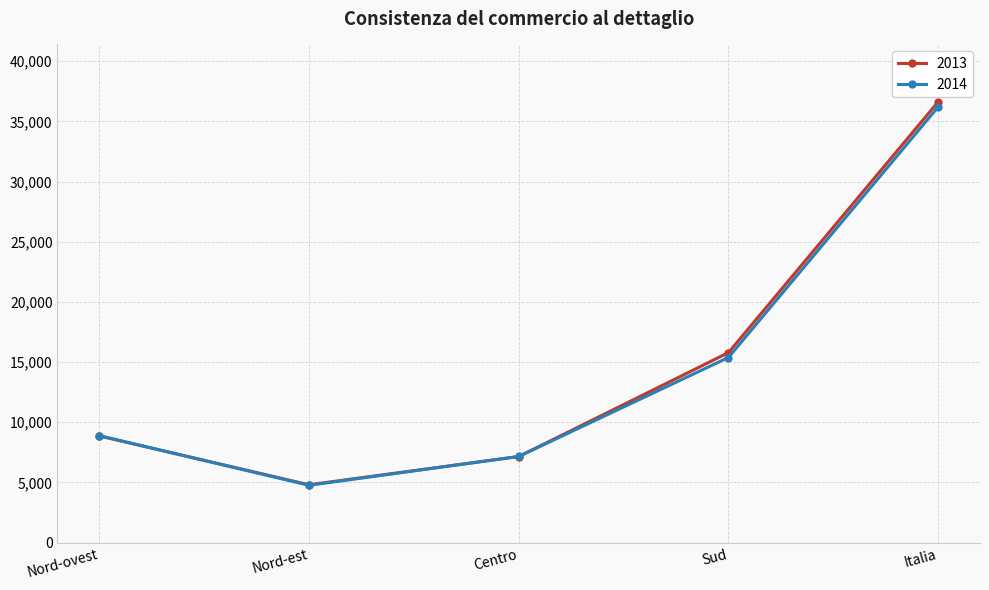

What is the lowest value of the 2013 series?

4810